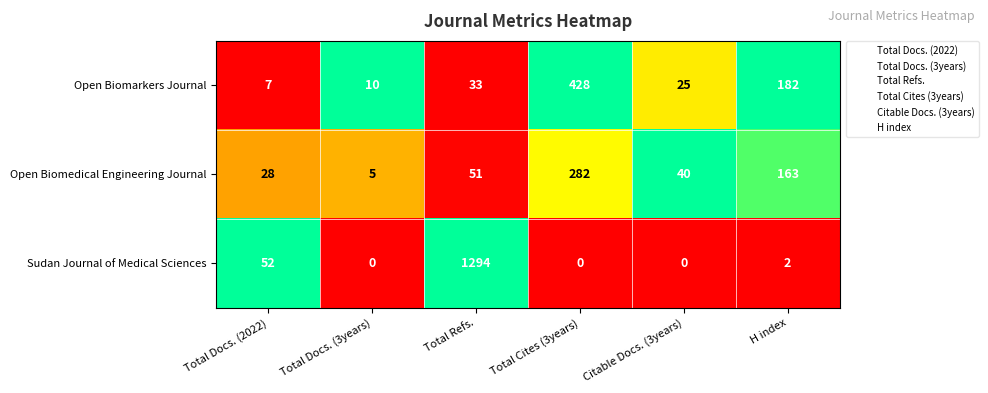

Which series has the largest range (max minus min)?

Sudan Journal of Medical Sciences